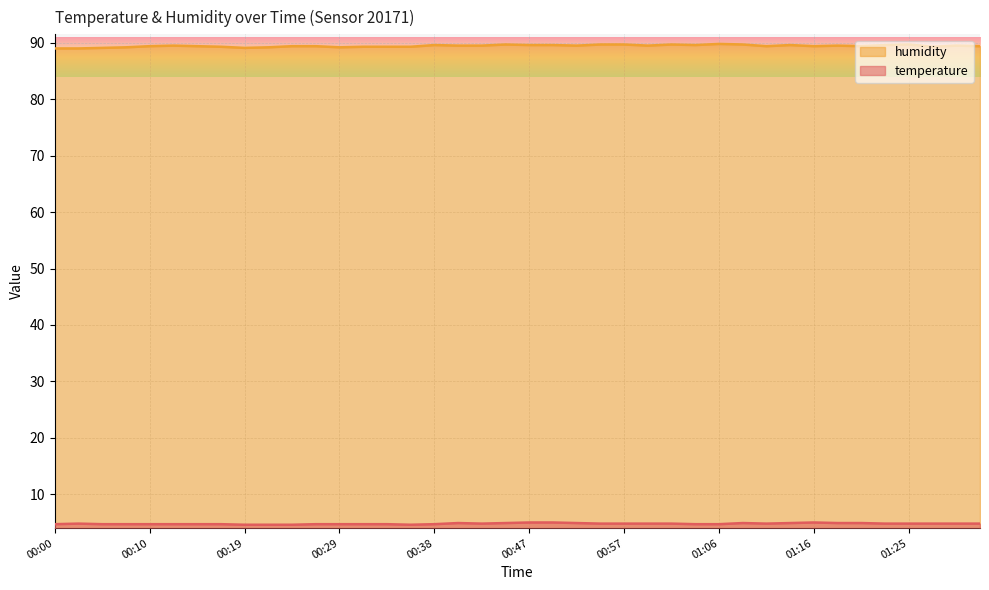

What is the label of the 22nd point from the left?

00:50